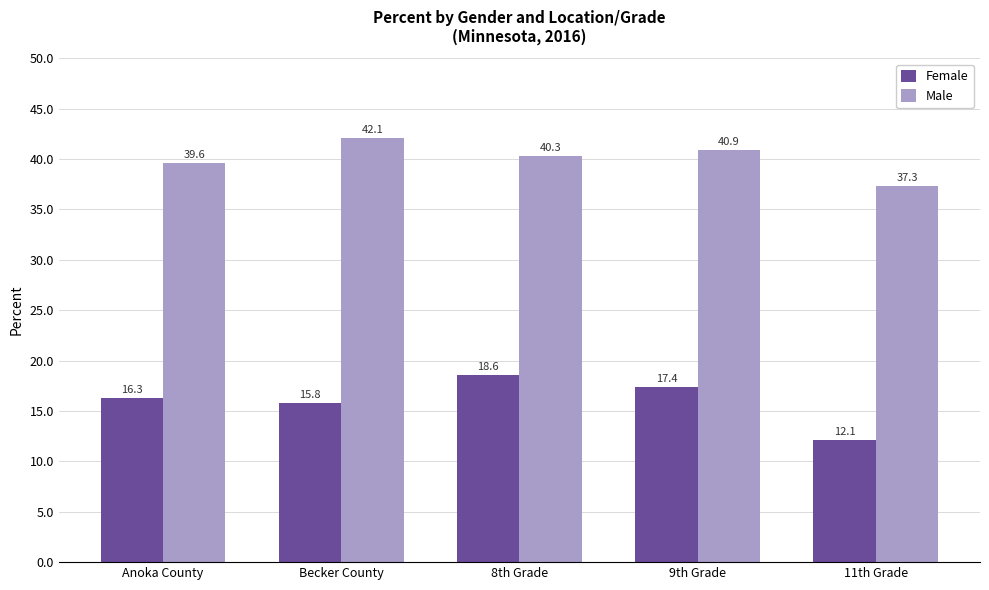

Does the chart contain stacked bars?

No